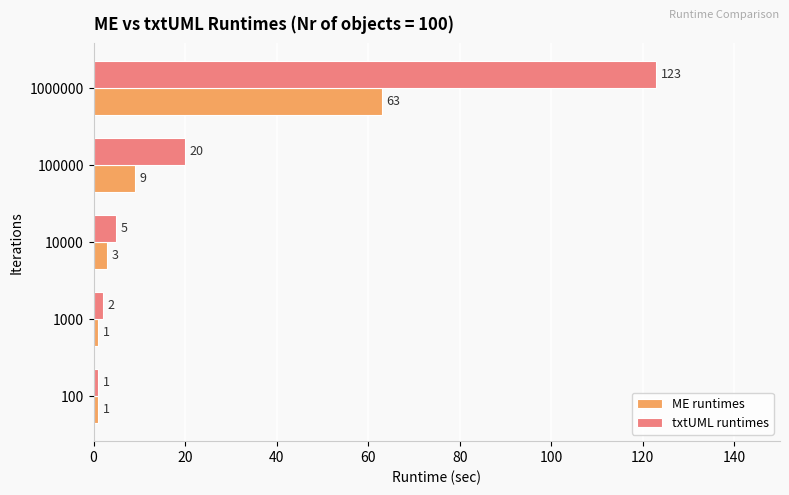

What is the highest value of the ME runtimes series?

63